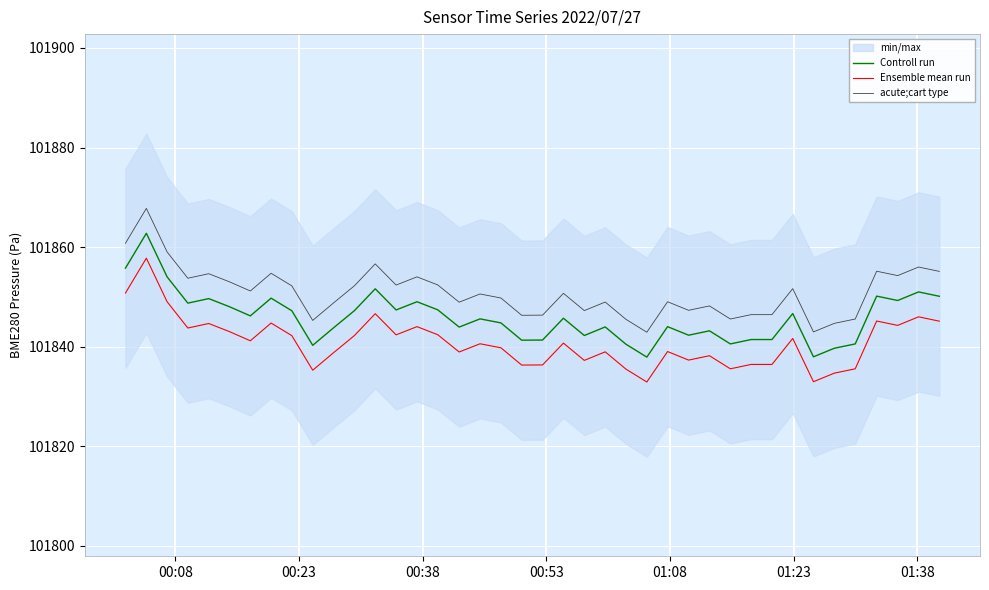

Reading left to right, transcribe all the data shown in this chart.

Controll run: 101855.8	101862.8	101854.0	101848.8	101849.7	101848.0	101846.2	101849.8	101847.2	101840.3	101843.8	101847.2	101851.6	101847.4	101849.0	101847.4	101843.9	101845.6	101844.8	101841.3	101841.3	101845.7	101842.2	101844.0	101840.5	101837.9	101844.0	101842.3	101843.2	101840.6	101841.4	101841.4	101846.7	101838.0	101839.7	101840.6	101850.2	101849.3	101851.0	101850.1
Ensemble mean run: 101850.8	101857.8	101849.0	101843.8	101844.7	101843.0	101841.2	101844.8	101842.2	101835.3	101838.8	101842.2	101846.6	101842.4	101844.0	101842.4	101838.9	101840.6	101839.8	101836.3	101836.3	101840.7	101837.2	101839.0	101835.5	101832.9	101839.0	101837.3	101838.2	101835.6	101836.4	101836.4	101841.7	101833.0	101834.7	101835.6	101845.2	101844.3	101846.0	101845.1
acute;cart type: 101860.8	101867.8	101859.0	101853.8	101854.7	101853.0	101851.2	101854.8	101852.2	101845.3	101848.8	101852.2	101856.6	101852.4	101854.0	101852.4	101848.9	101850.6	101849.8	101846.3	101846.3	101850.7	101847.2	101849.0	101845.5	101842.9	101849.0	101847.3	101848.2	101845.6	101846.4	101846.4	101851.7	101843.0	101844.7	101845.6	101855.2	101854.3	101856.0	101855.1